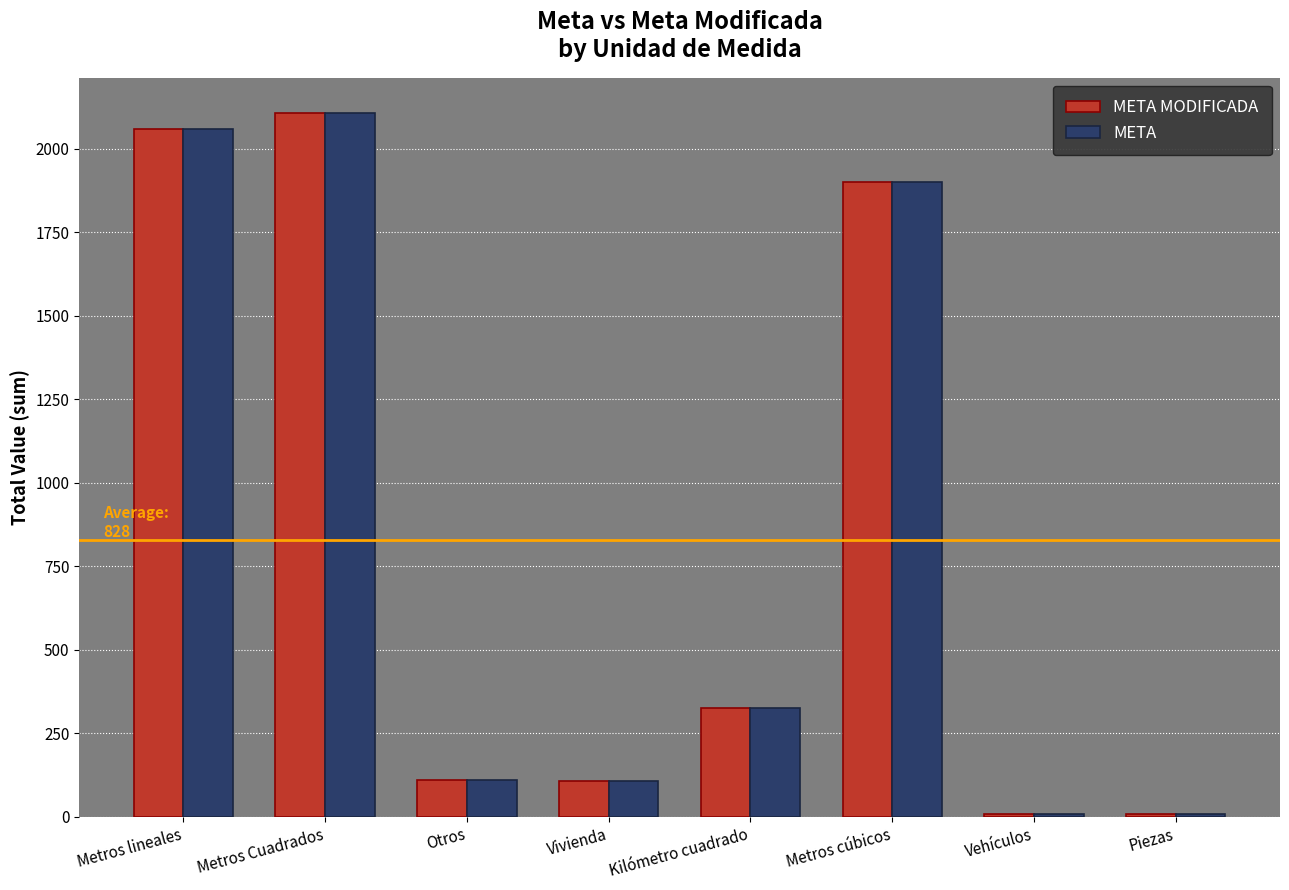

What is the label of the 1st bar from the left?

Metros lineales